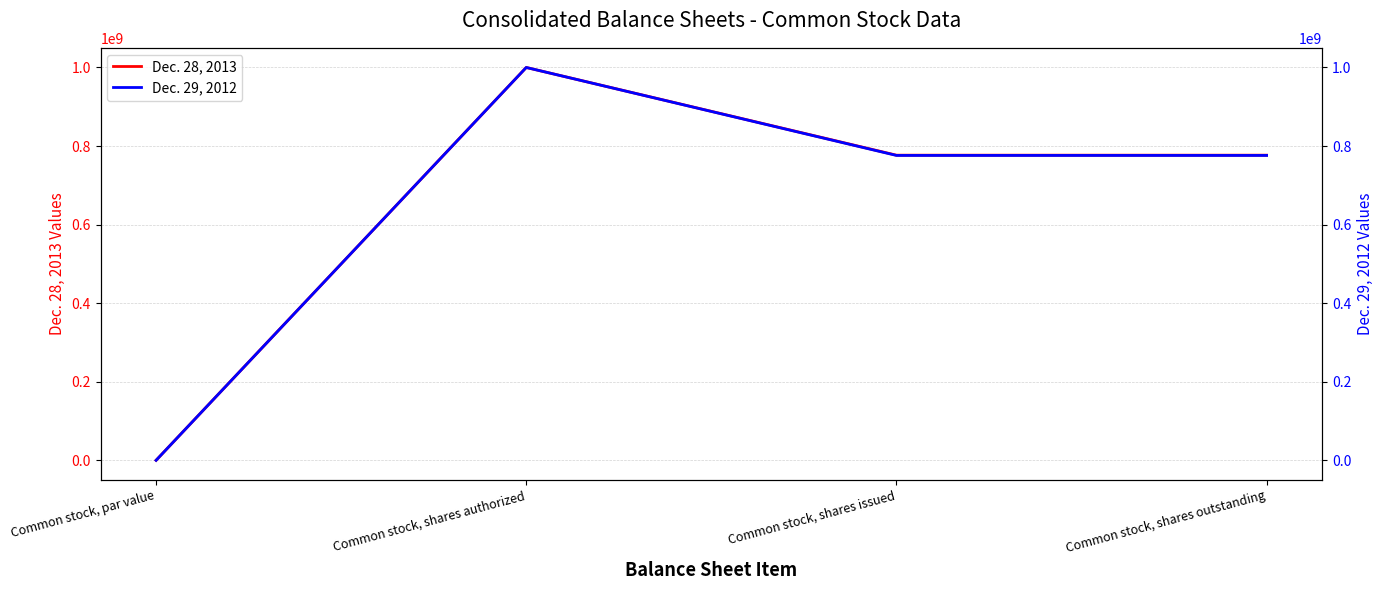

At which label does Dec. 29, 2012 first exceed 776094000?

Common stock, shares authorized